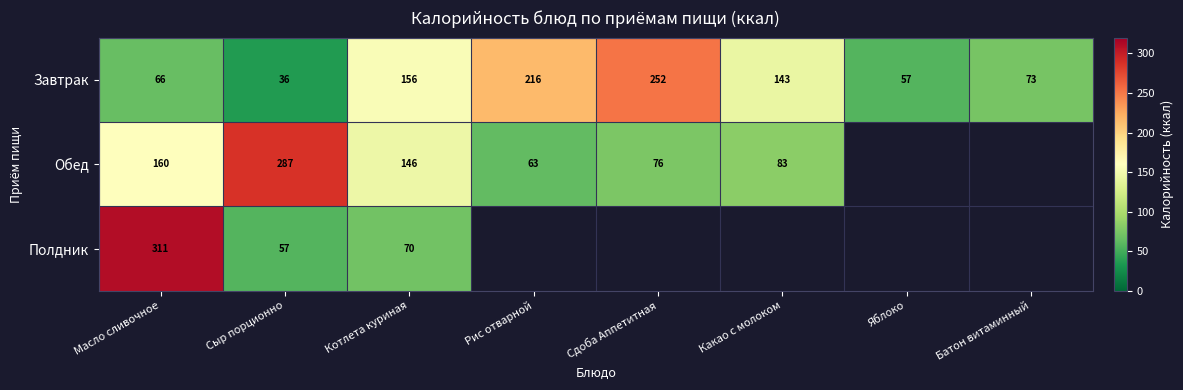

What is the total value across all series at Котлета куриная?

372